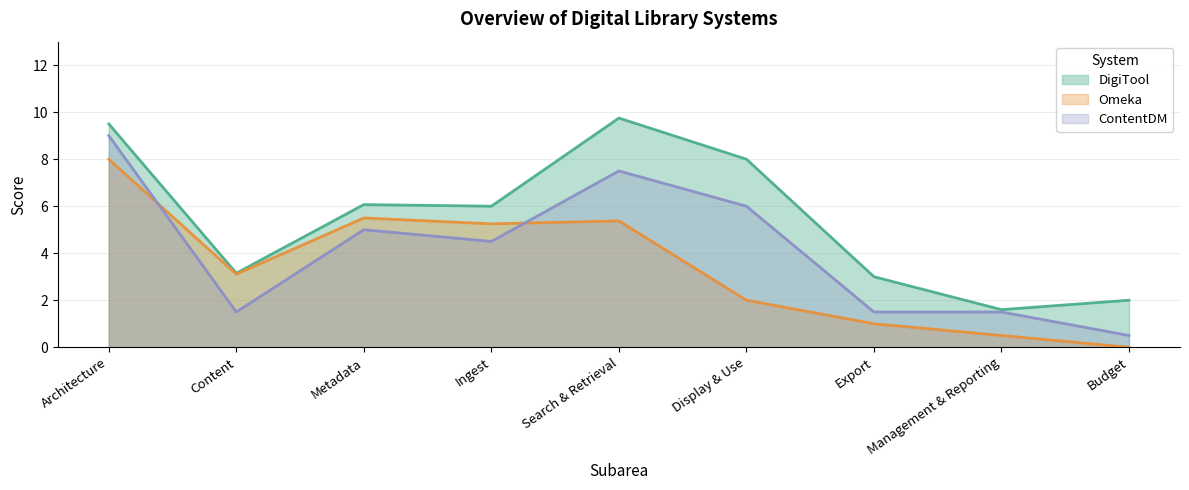

True or false: DigiTool and Omeka intersect in this chart.

False